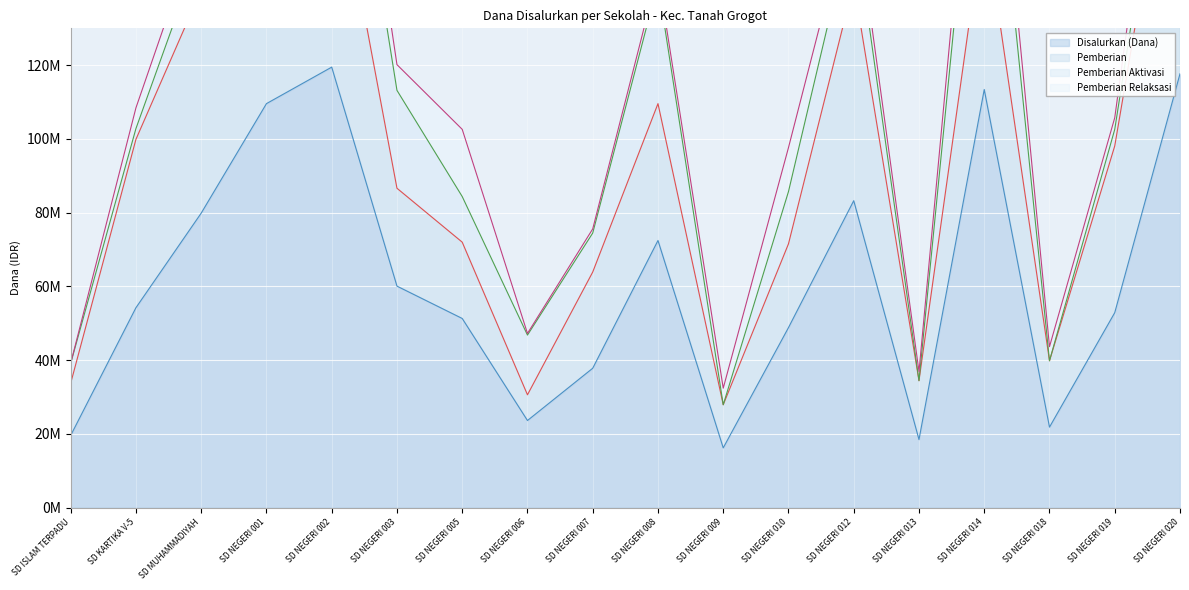

What is the label of the 13th point from the left?

SD NEGERI 012